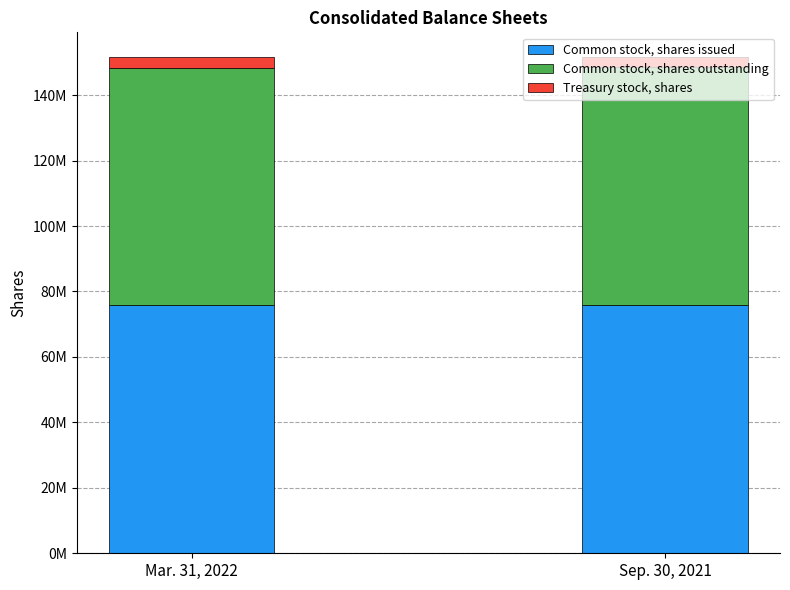

What are all the series names shown in the legend?

Common stock, shares issued, Common stock, shares outstanding, Treasury stock, shares